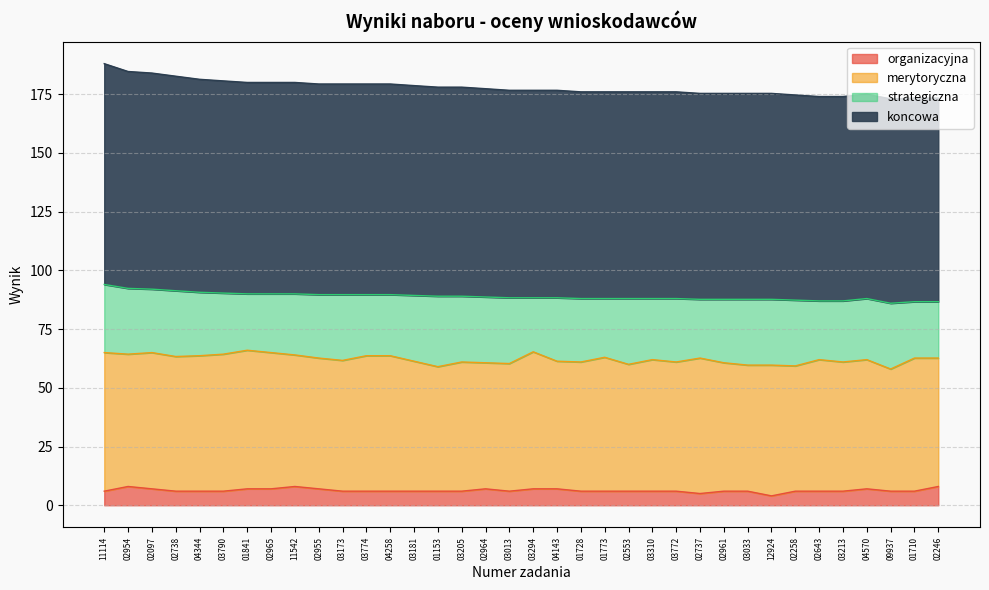

What is the total value across all series at 03774?

179.3